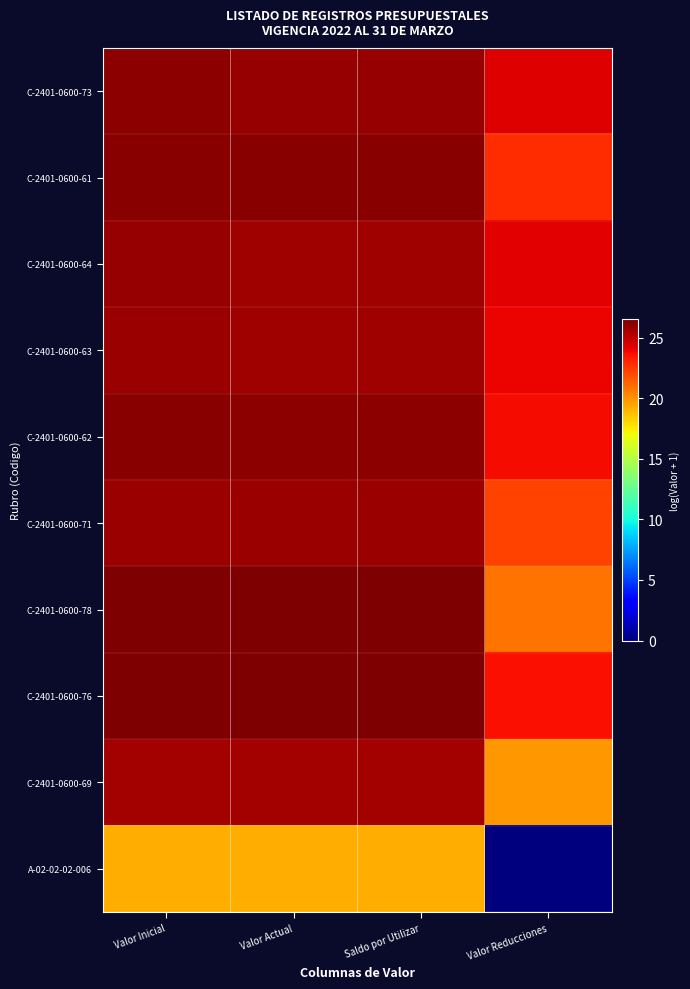

Which series has the widest spread of values?

A-02-02-02-006